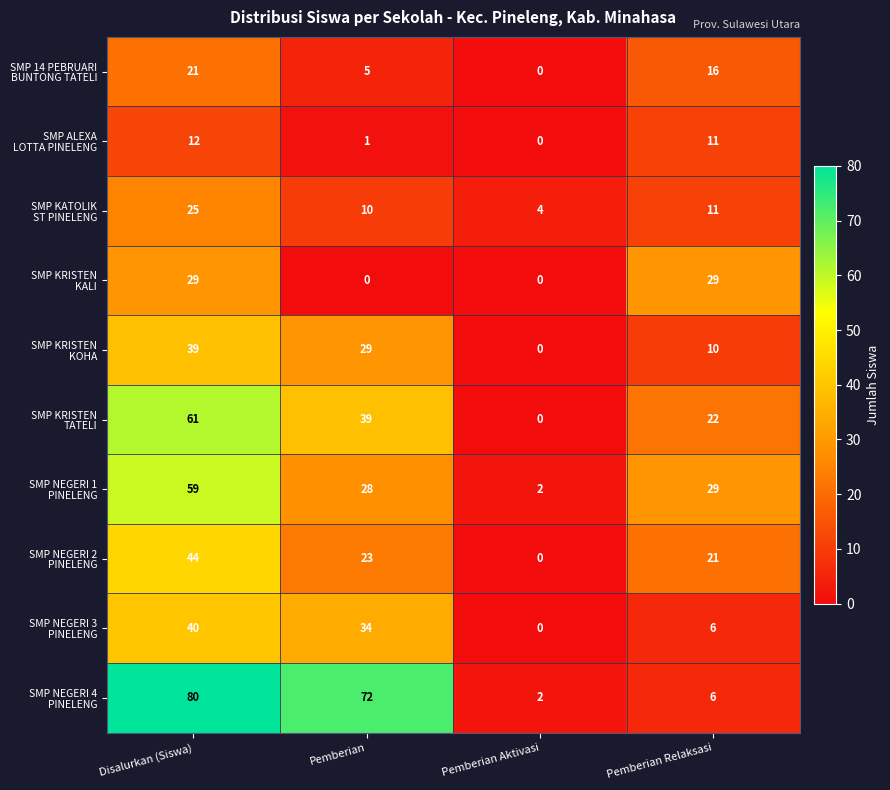

What is the total value across all series at Pemberian Aktivasi?

8